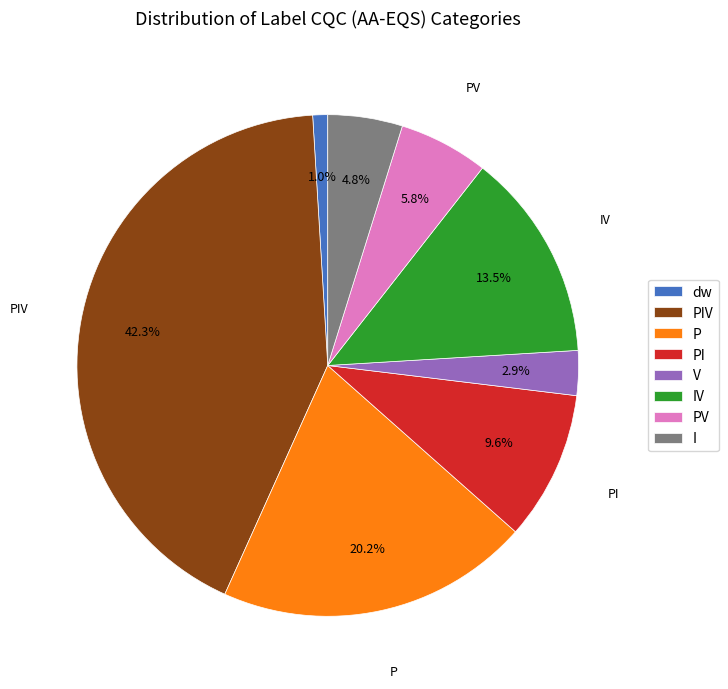

Which category has the smallest portion of the pie?

dw